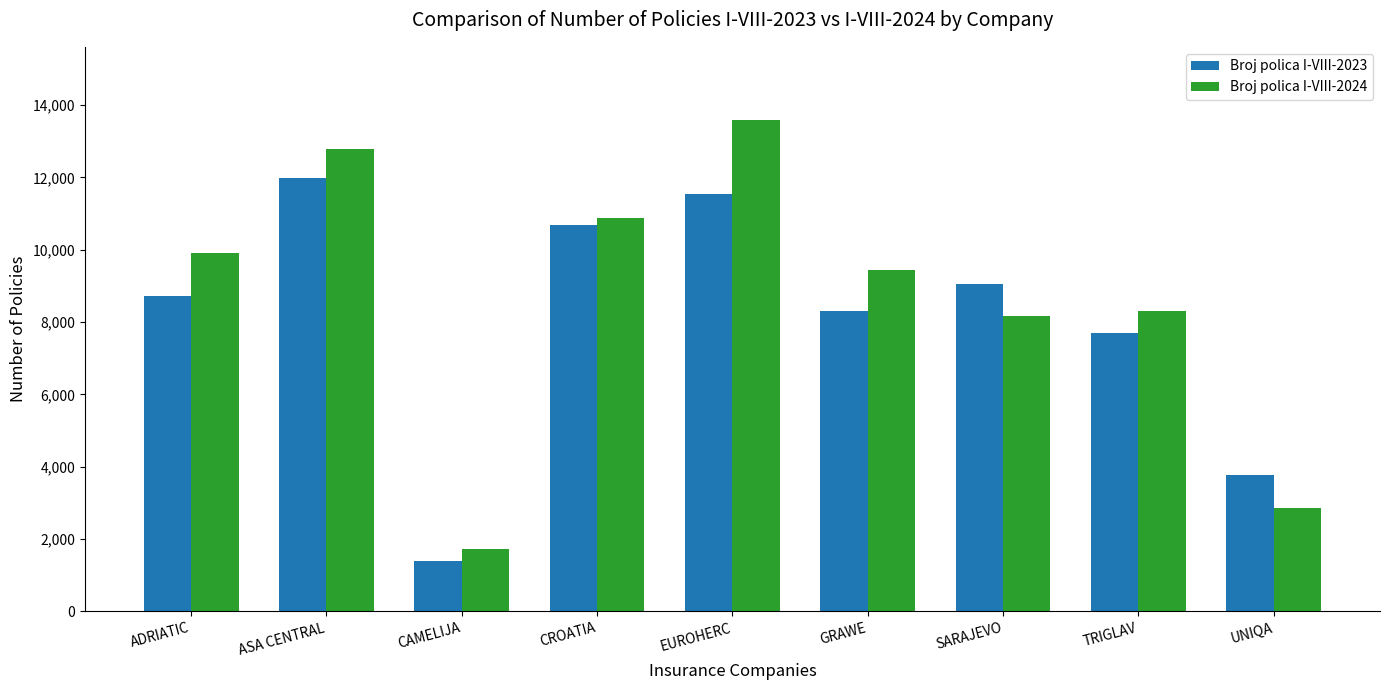

What are all the series names shown in the legend?

Broj polica I-VIII-2023, Broj polica I-VIII-2024